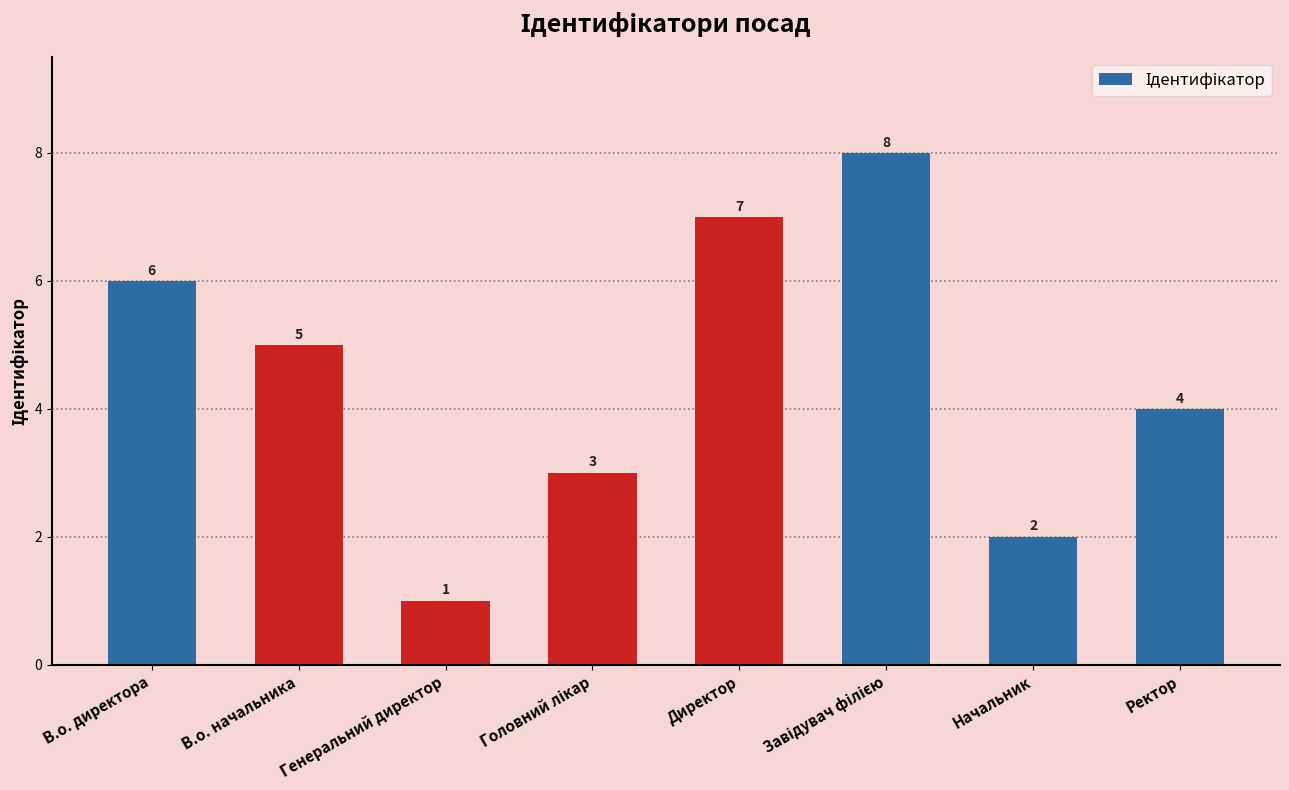

What is the difference between the values at Директор and В.о. директора?

1